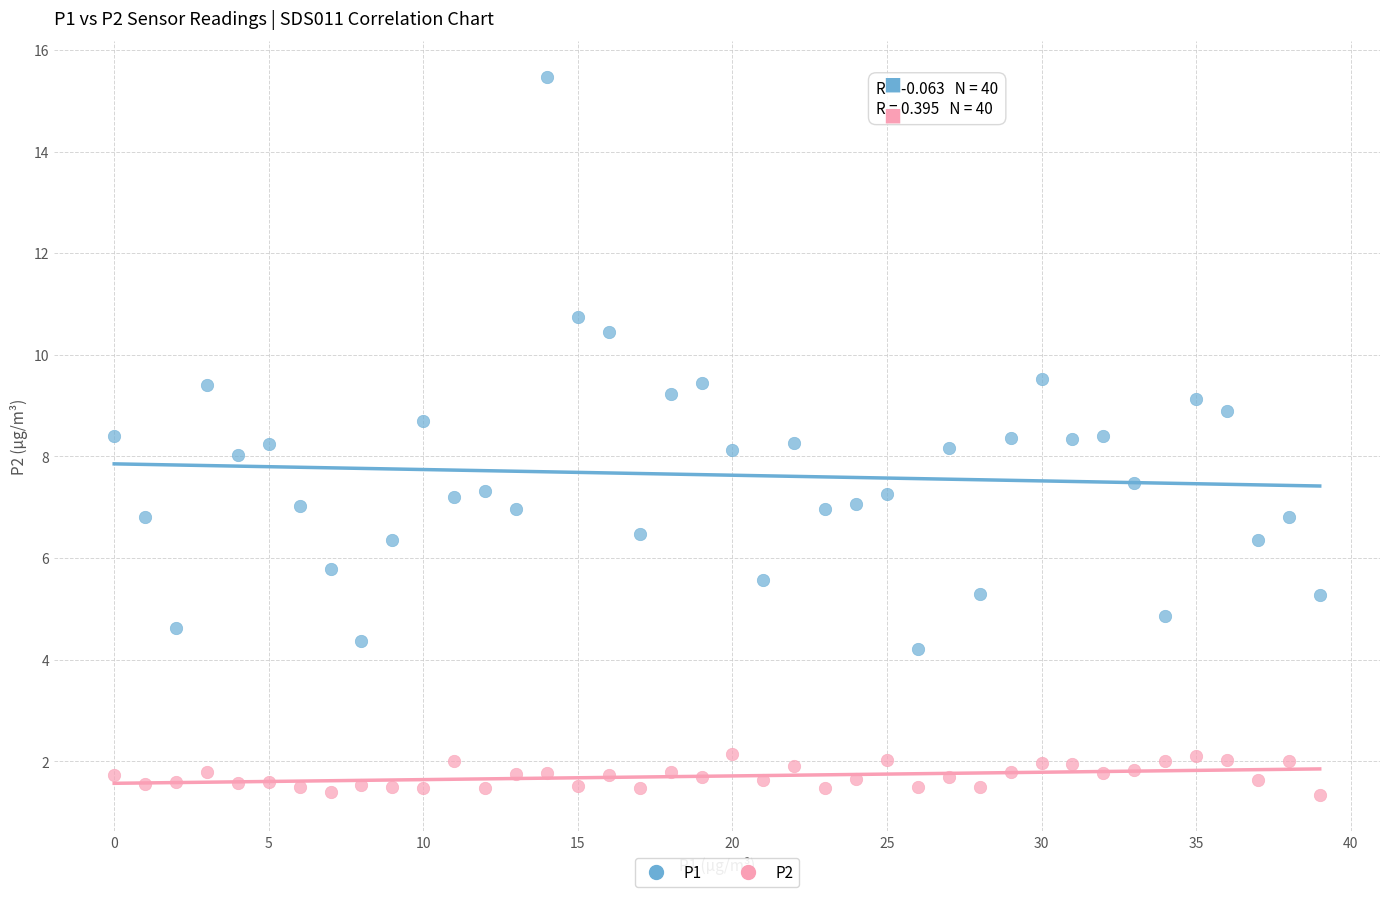

What are all the series names shown in the legend?

P1, P2